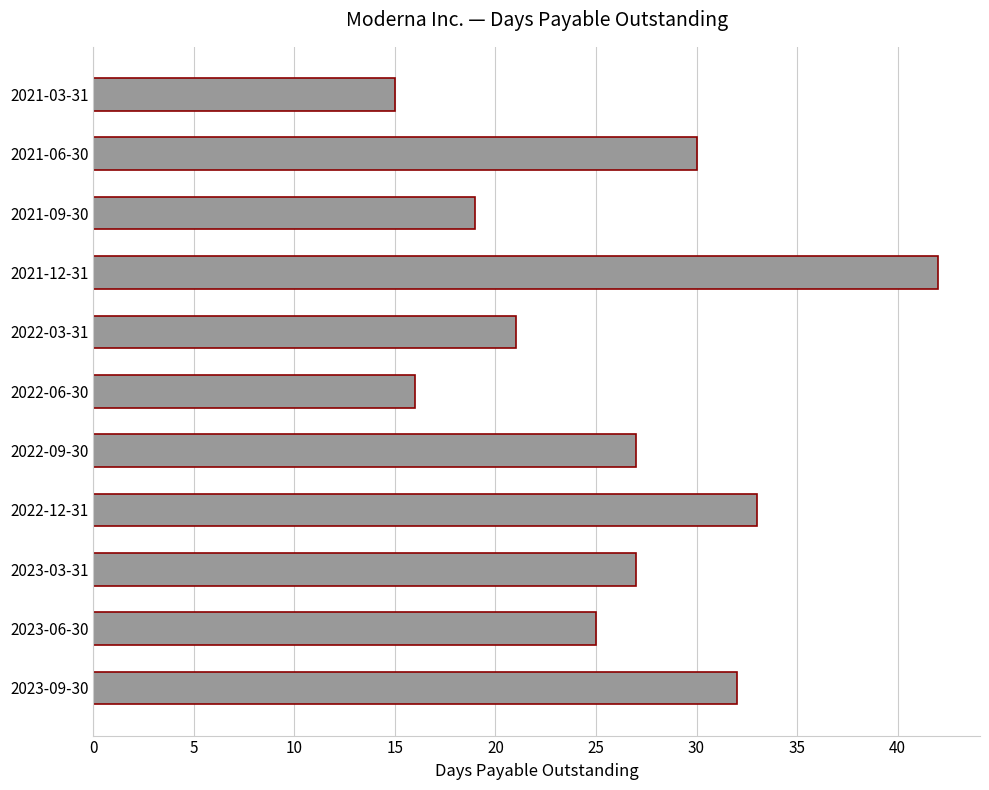

The value at 2022-09-30 is 27. True or false?

True